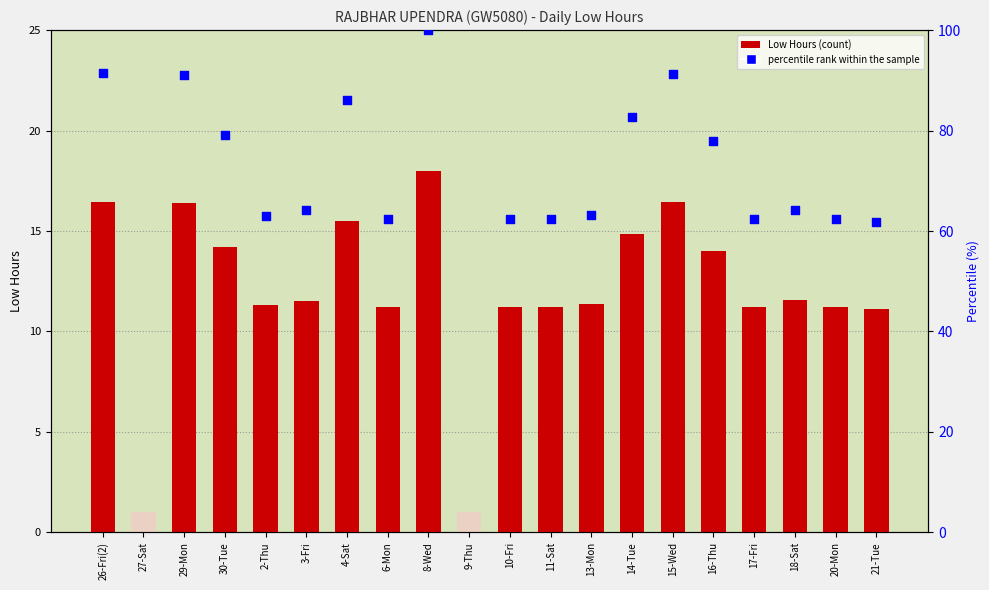

Between 27-Sat and 26-Fri(2), which is larger?

26-Fri(2)